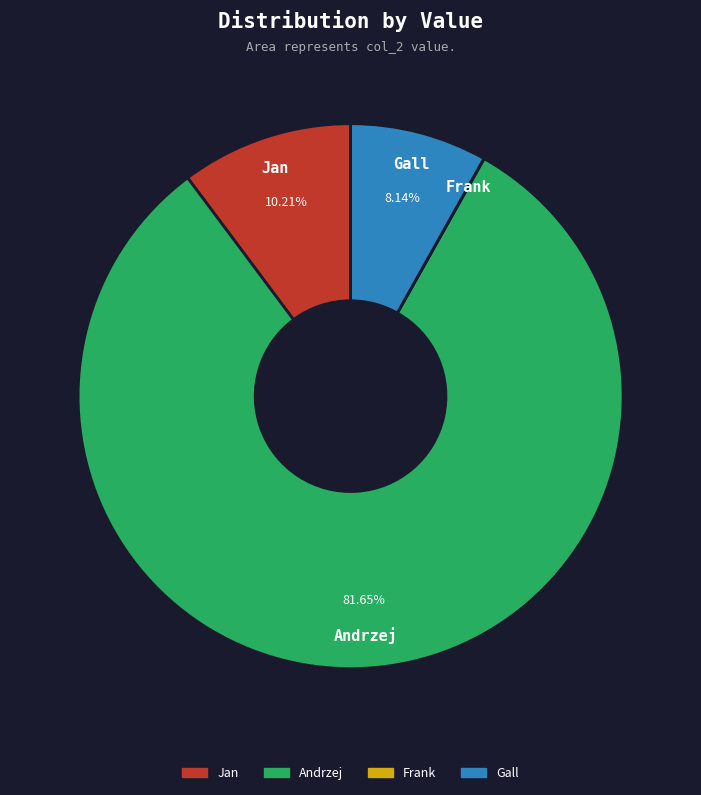

What is the largest slice in the pie chart?

Andrzej